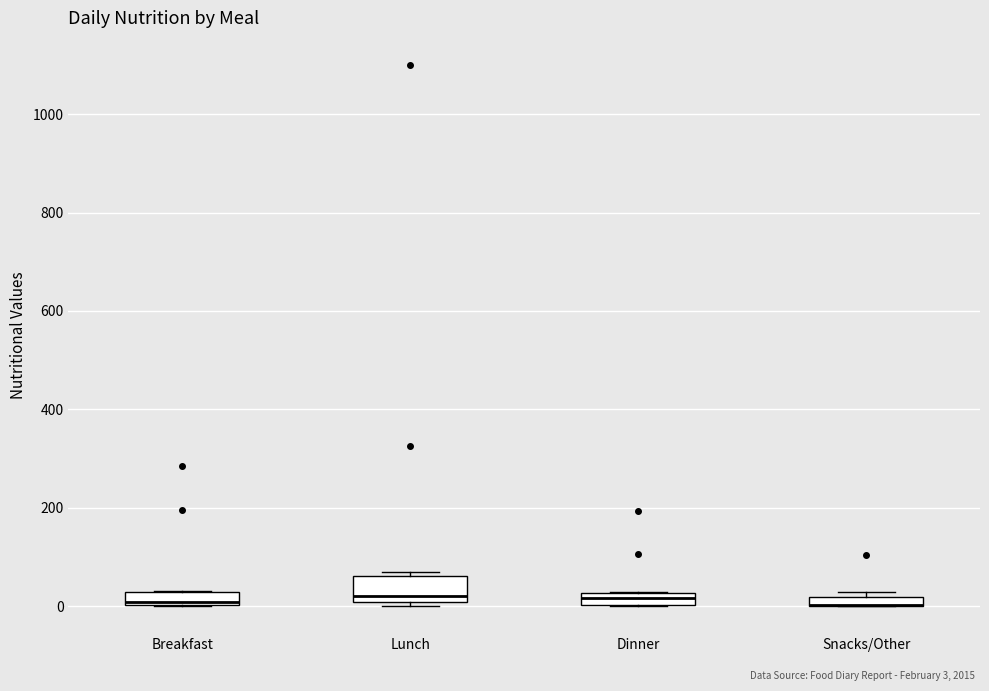

Which box is the tallest, from its lower edge to its upper edge?

Lunch